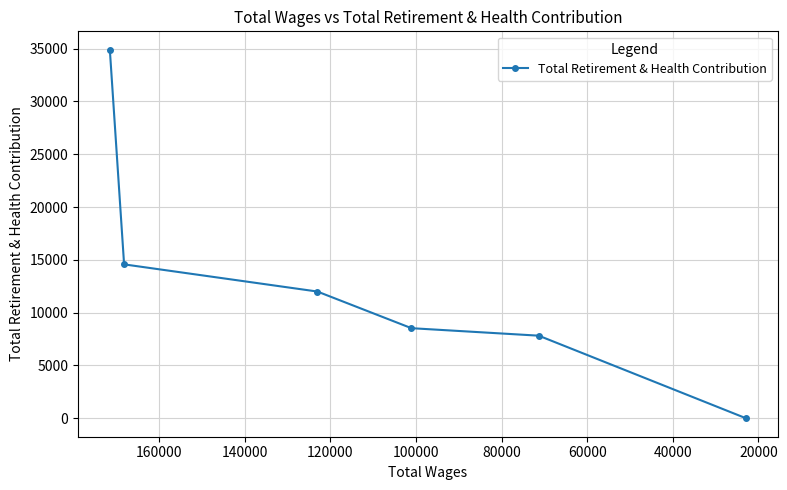

What is the sum of the values at 40000 and 100000?

12001